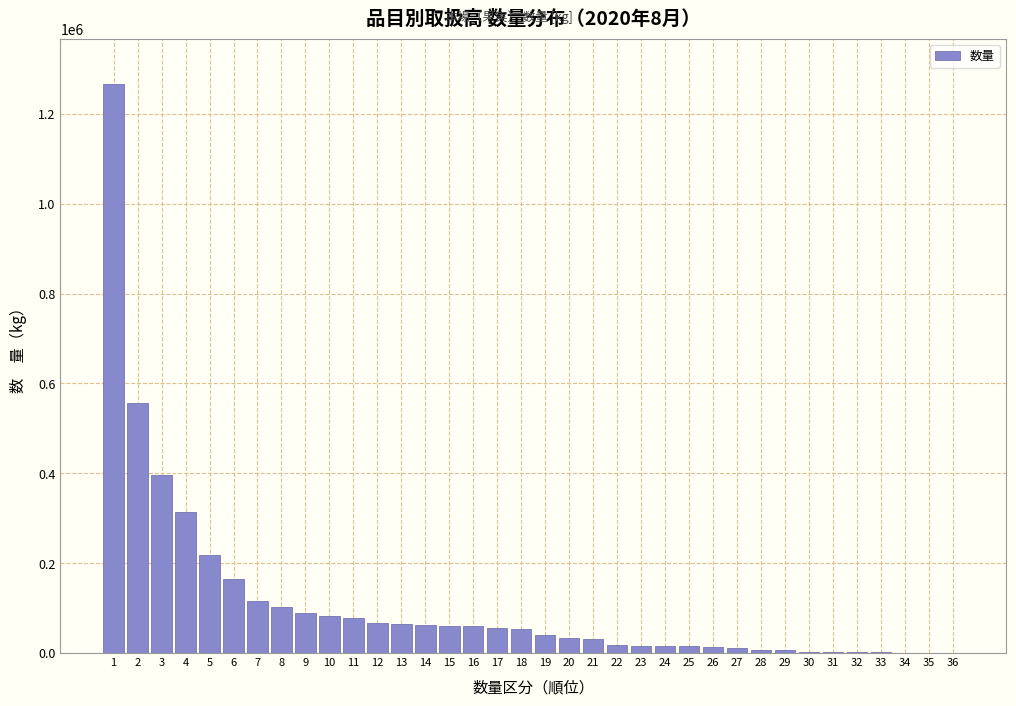

What is the sum of all values?

4019644